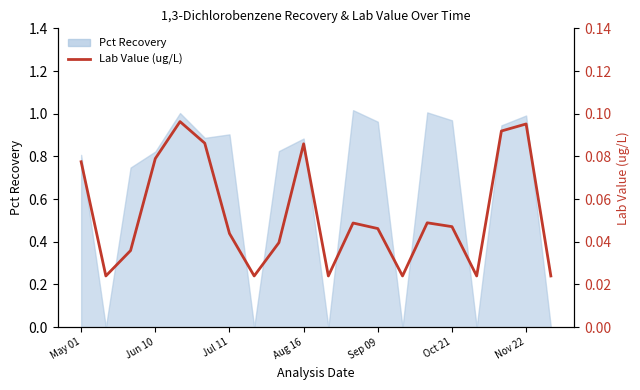

List the labels in order of value, largest first.

Sep 09, 18, 17, Oct 21, 9, Aug 16, May 01, 14, 11, 15, 12, Nov 22, 8, Jul 11, Jun 10, 7, 10, 13, 16, 19